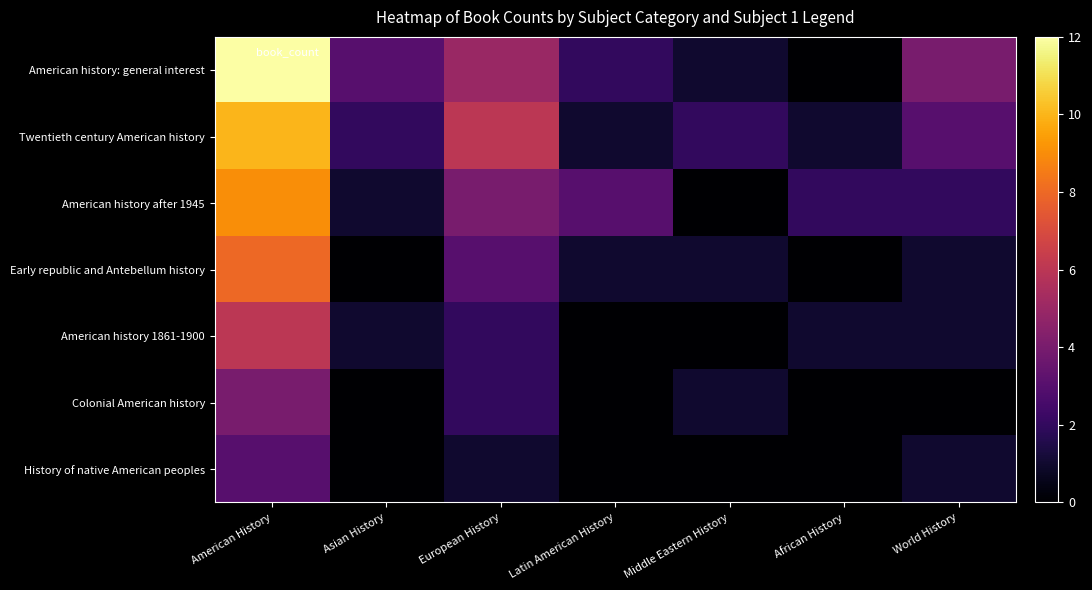

How many distinct data groups are displayed?

7